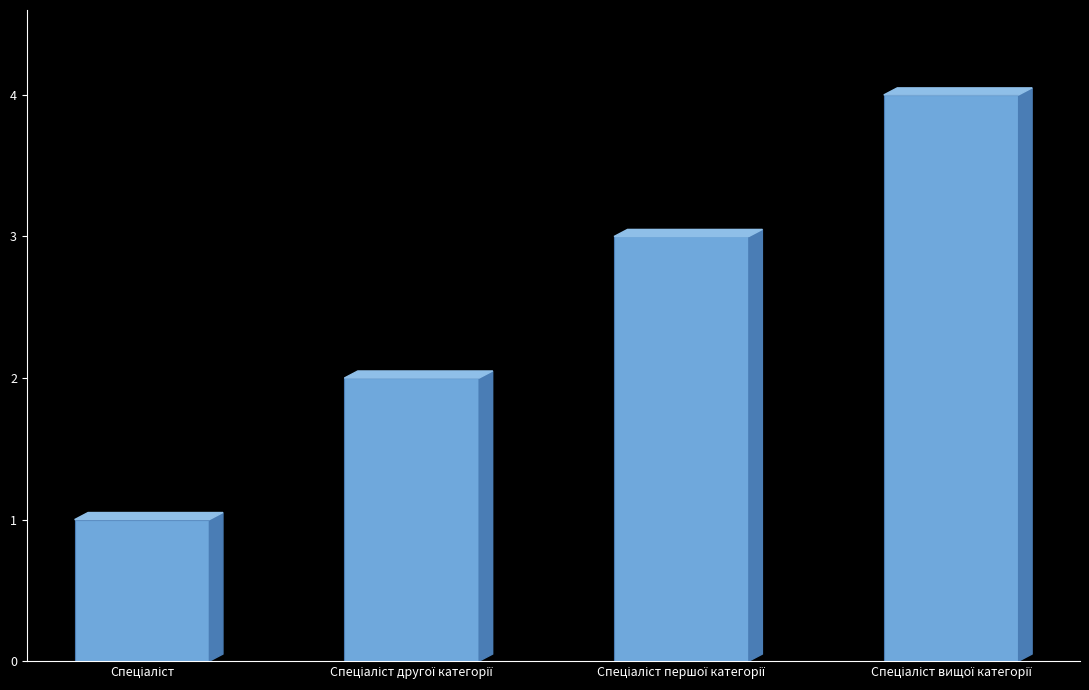

Does the chart contain any negative values?

No